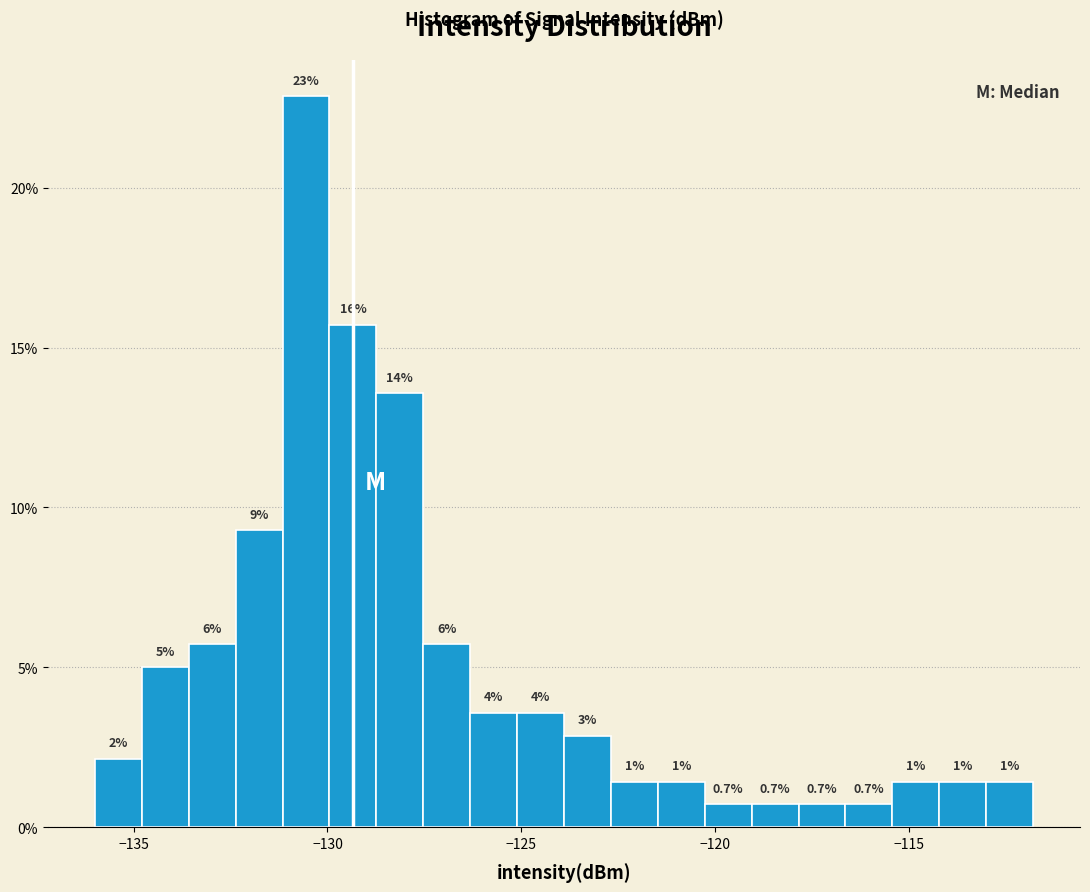

Around what value on the x-axis is the tallest bar? Give the approximate position of its centre, as read against the axis.

-130.5